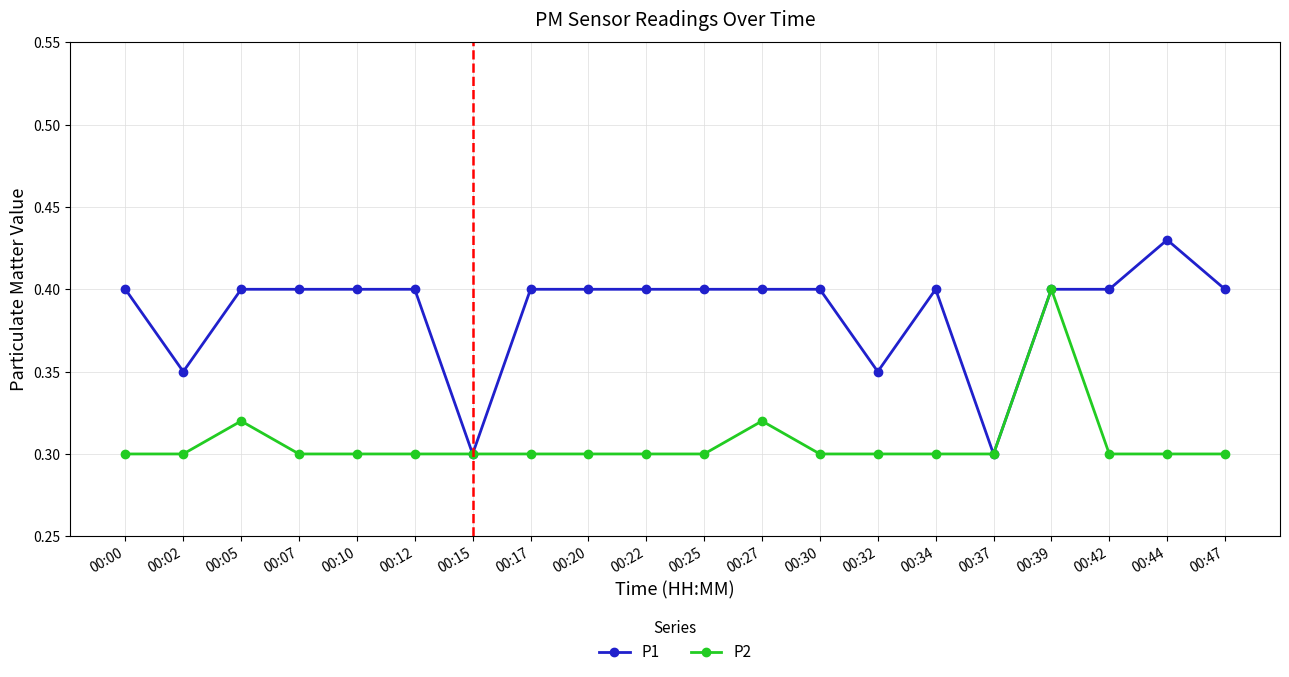

The value of P2 at 00:10 is 0.3. True or false?

True